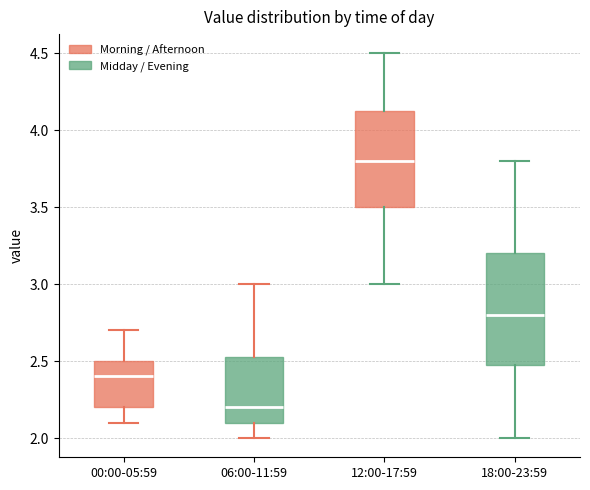

Comparing the boxes themselves (not the whiskers), which one is the tallest?

18:00-23:59